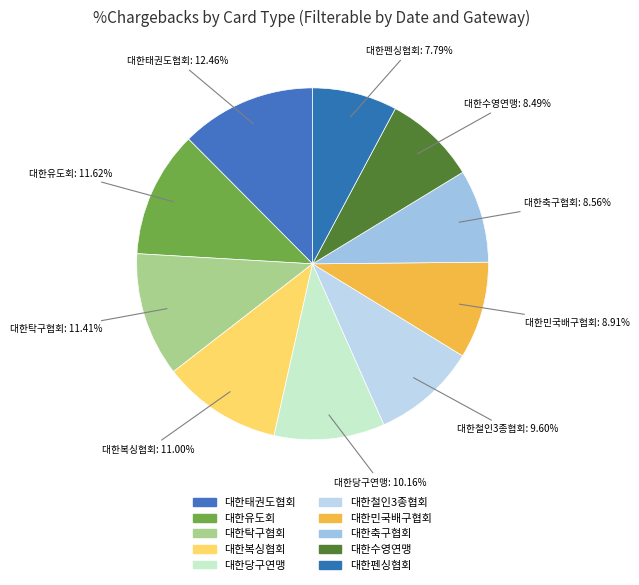

Count the number of slices in the pie.

10